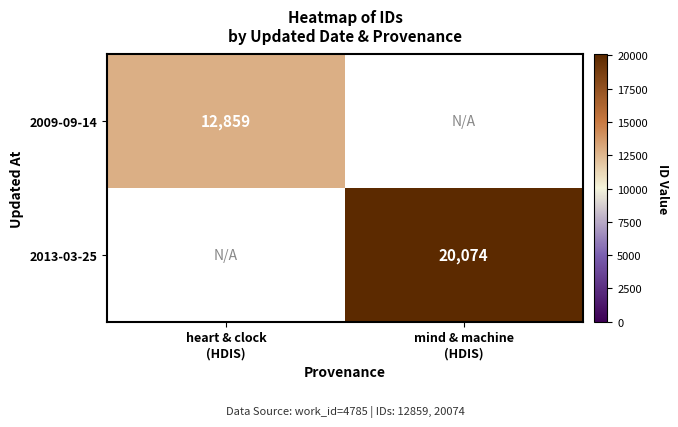

Which series has the widest spread of values?

2013-03-25